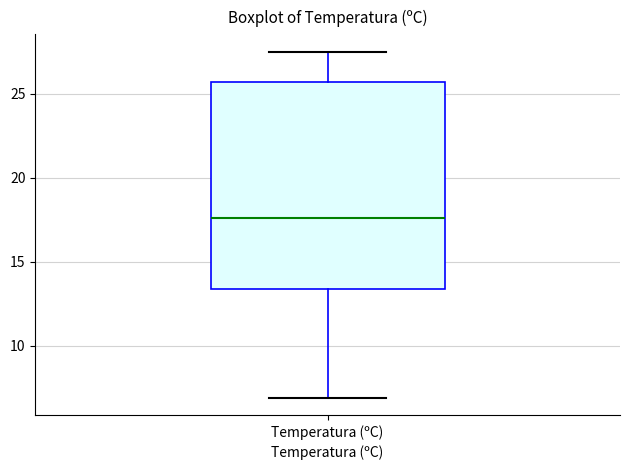

Transcribe this box plot: give where the median line is, the range the box spans, and where the two whiskers end, as read against the y-axis. The values are not printed on the chart, so give them approximately, as read against the axis.

median 17.5, box 13.5 to 25.5, whiskers 7.0 to 27.5